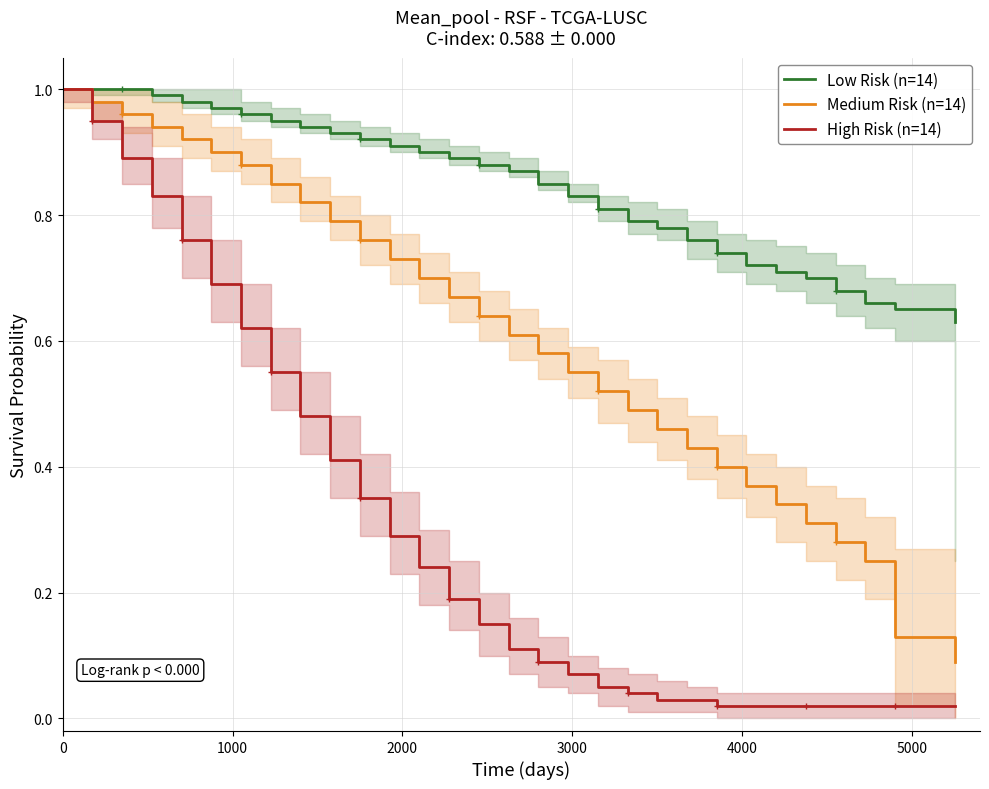

Rank the series by their average value, from highest to lowest.

Low Risk (n=14), Medium Risk (n=14), High Risk (n=14)